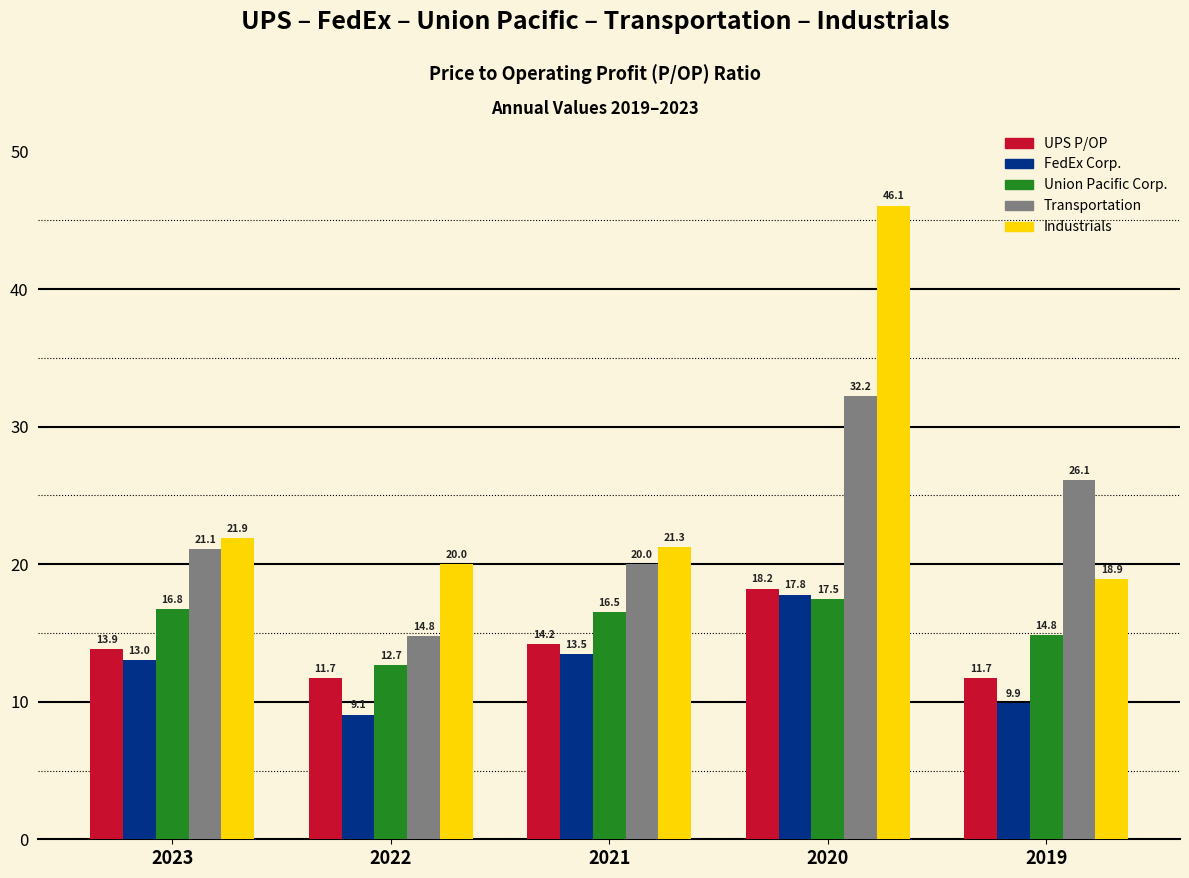

Reading left to right, transcribe all the data shown in this chart.

UPS P/OP: 13.9	11.7	14.2	18.2	11.7
FedEx Corp.: 13.0	9.1	13.5	17.8	9.9
Union Pacific Corp.: 16.8	12.7	16.5	17.5	14.8
Transportation: 21.1	14.8	20.0	32.2	26.1
Industrials: 21.9	20.0	21.3	46.1	18.9